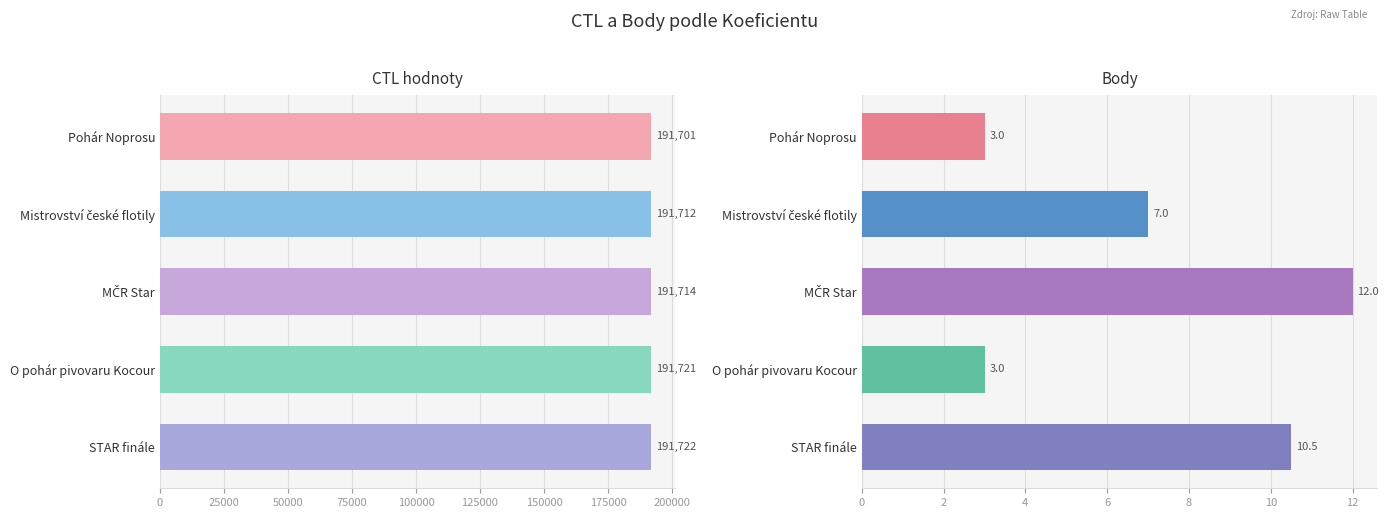

What is the sum of all Body values?

35.5